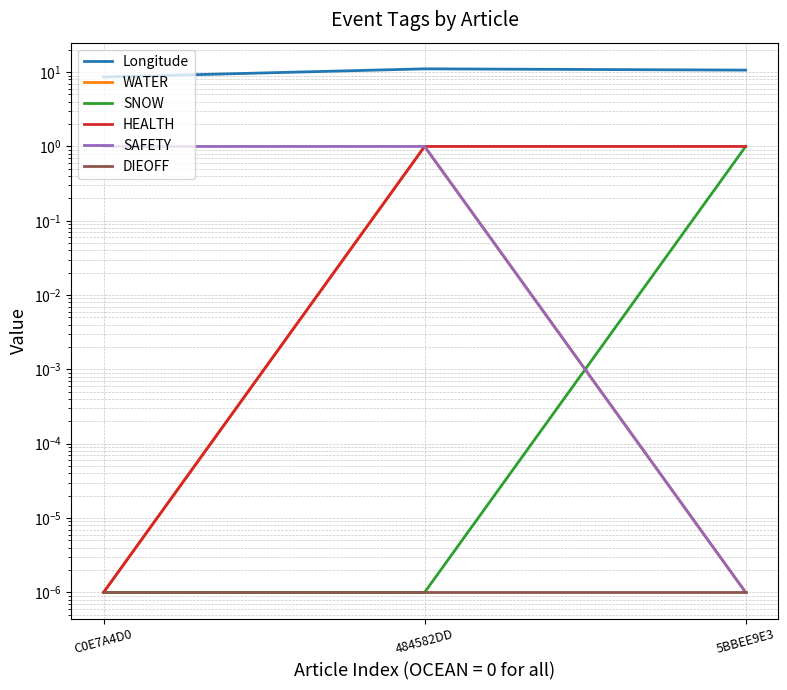

Reading left to right, list all the values displayed in this chart.

Longitude: 8.6	11.1	10.6
WATER: 0.0	1.0	0.0
SNOW: 0.0	0.0	1.0
HEALTH: 0.0	1.0	1.0
SAFETY: 1.0	1.0	0.0
DIEOFF: 0.0	0.0	0.0